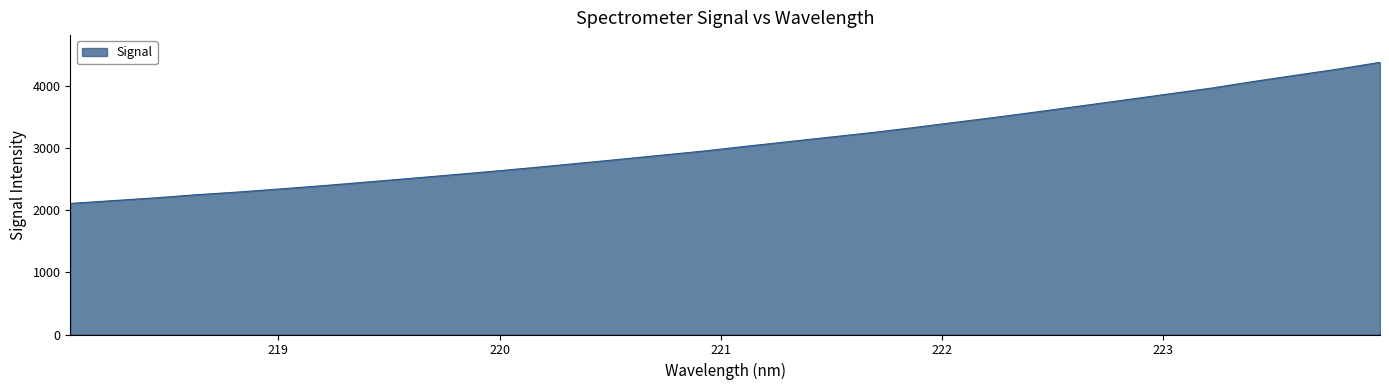

What is the sum of all values?

98837.4